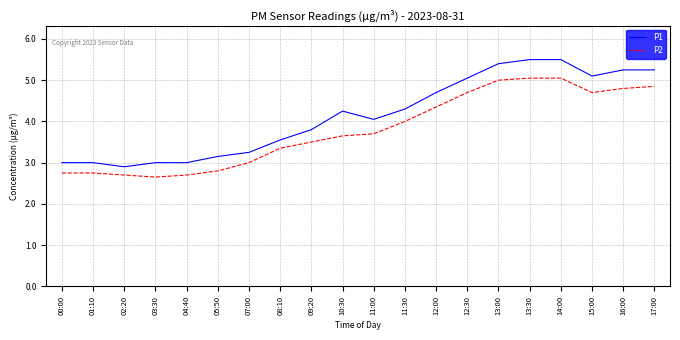

What is the greatest value displayed?

5.5